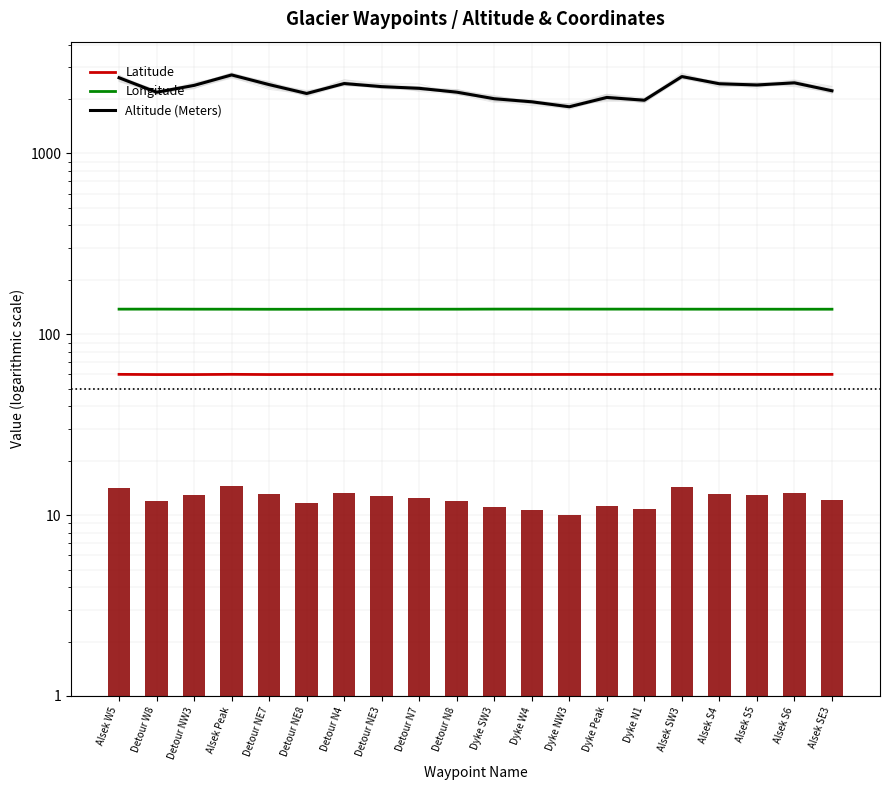

What is the value of the Altitude (Meters) bar at the 13th from the left?

1811.0